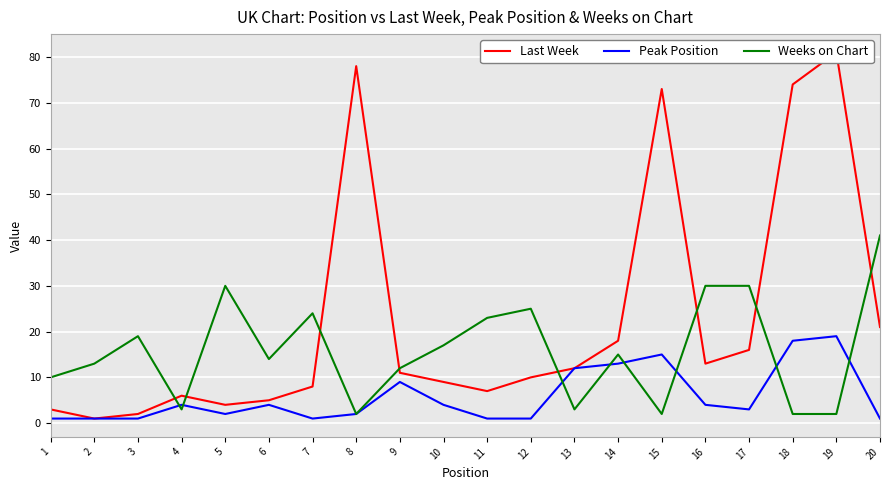

In Peak Position, how many points are higher than both neighbors (excluding endpoints)?

5